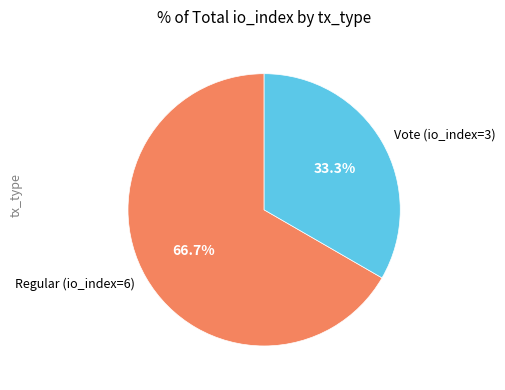

To the nearest percent, what is the combined percentage of Regular (io_index=6) and Vote (io_index=3)?

100%